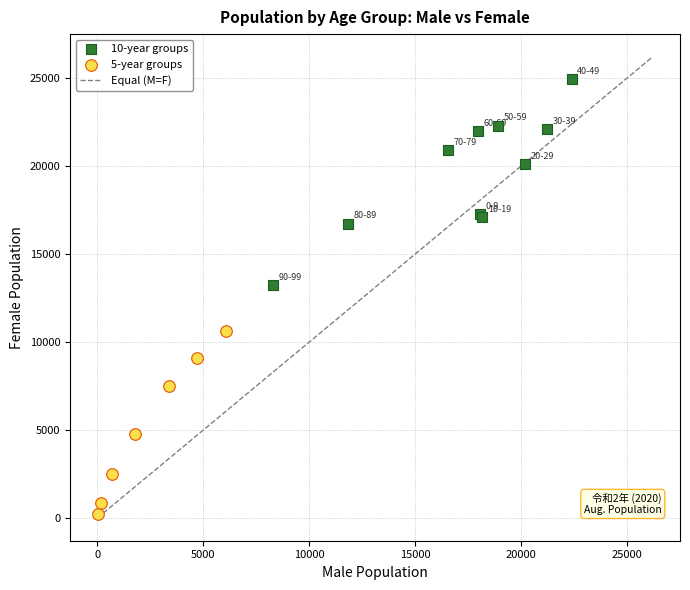

Which series reaches the minimum Y coordinate?

5-year groups